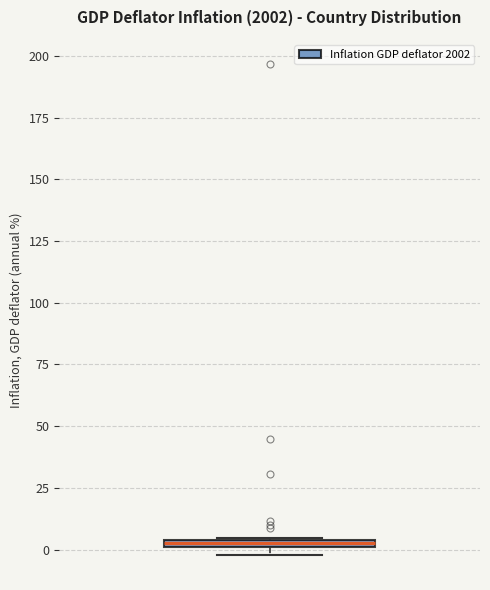

Where is the upper edge of the box on the y-axis? The values are not printed on the chart, so give them approximately, as read against the axis.

5